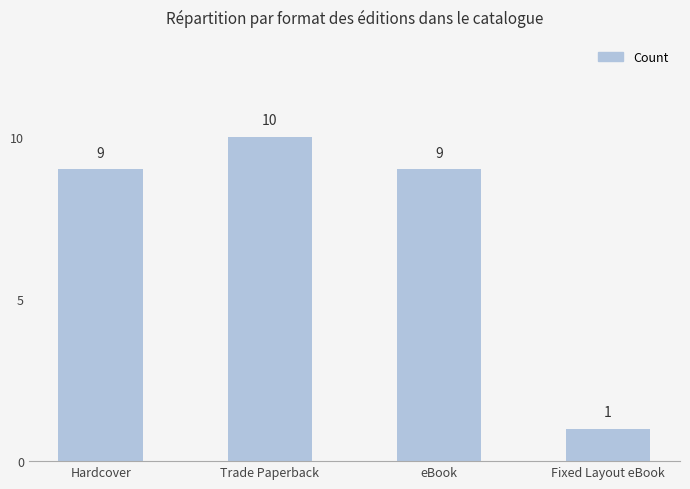

What is the approximate value at Fixed Layout eBook?

1